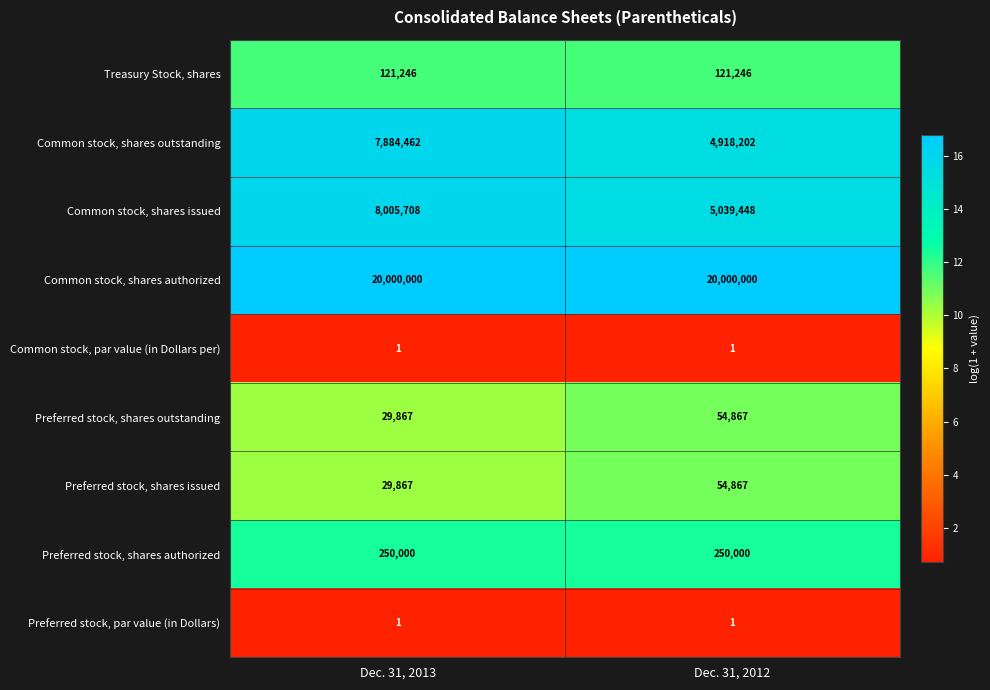

Read the Common stock, shares authorized value at Dec. 31, 2013.

20000000